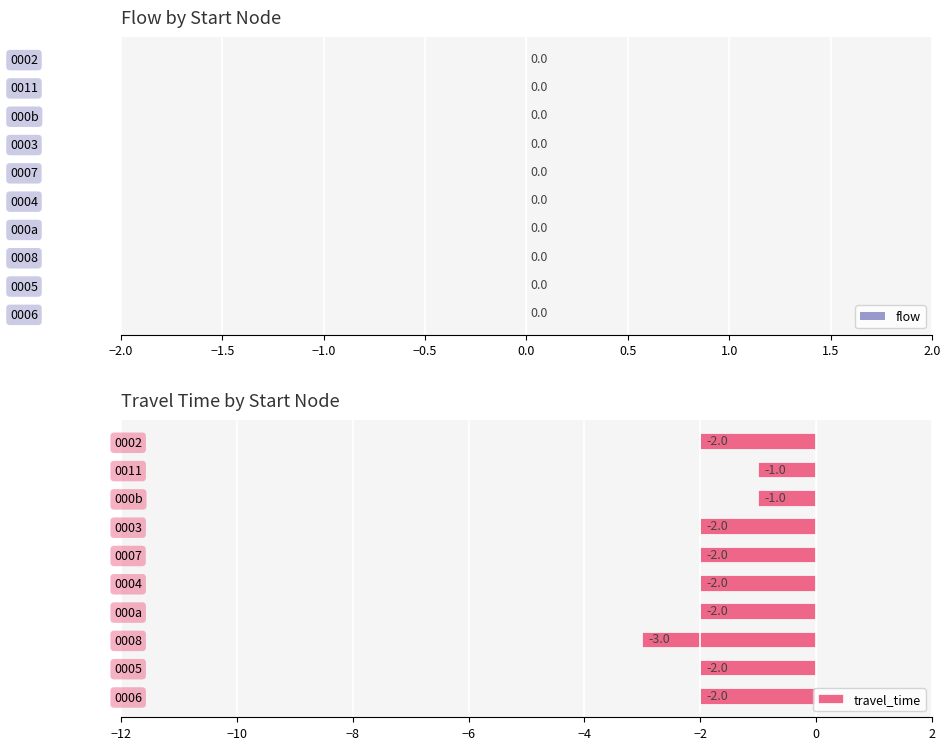

What is the smallest value displayed?

-3.0